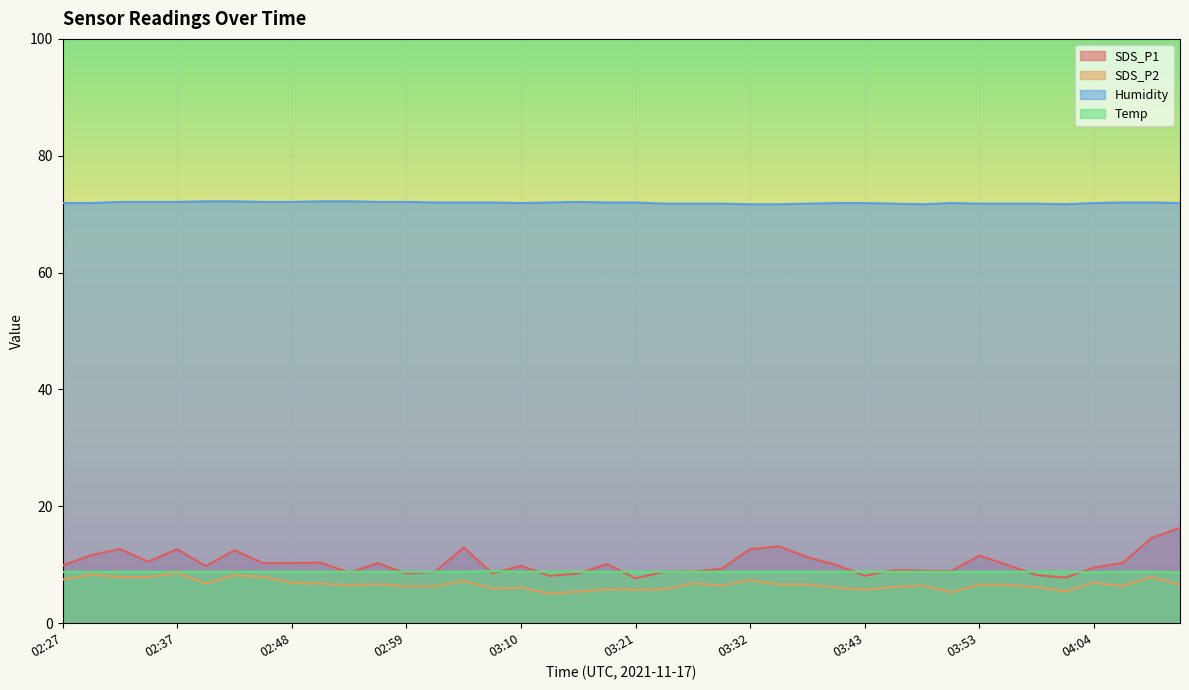

True or false: Temp and Humidity cross at least once.

False